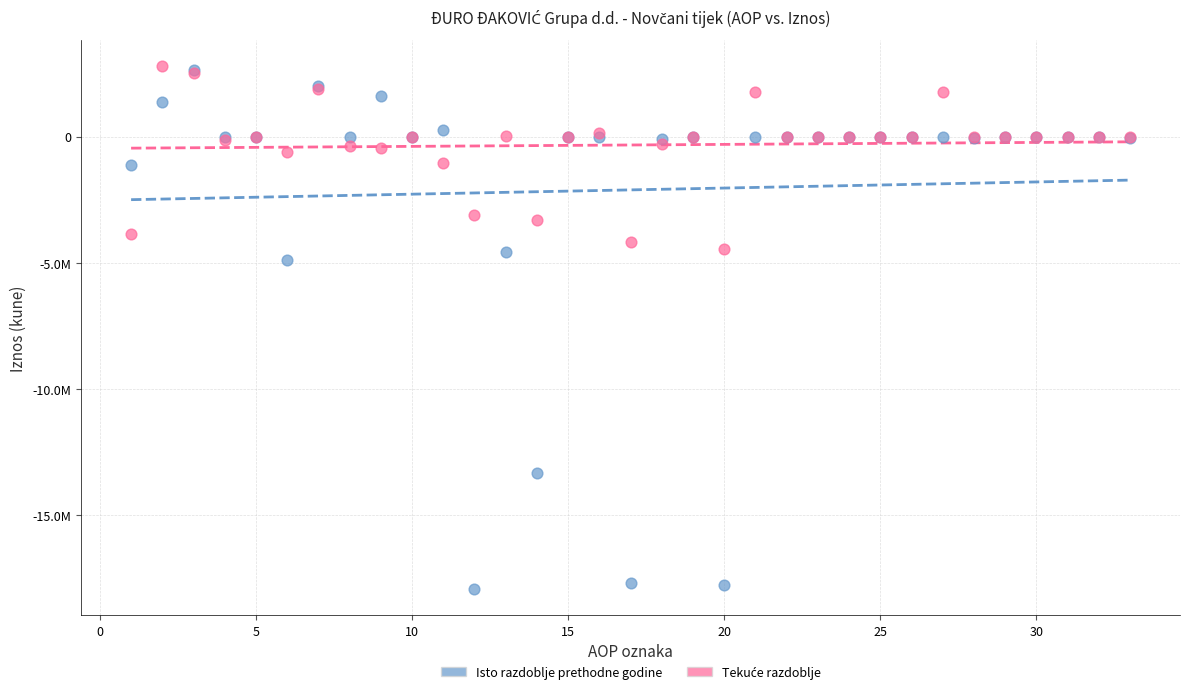

Which series reaches the minimum Y coordinate?

Isto razdoblje prethodne godine